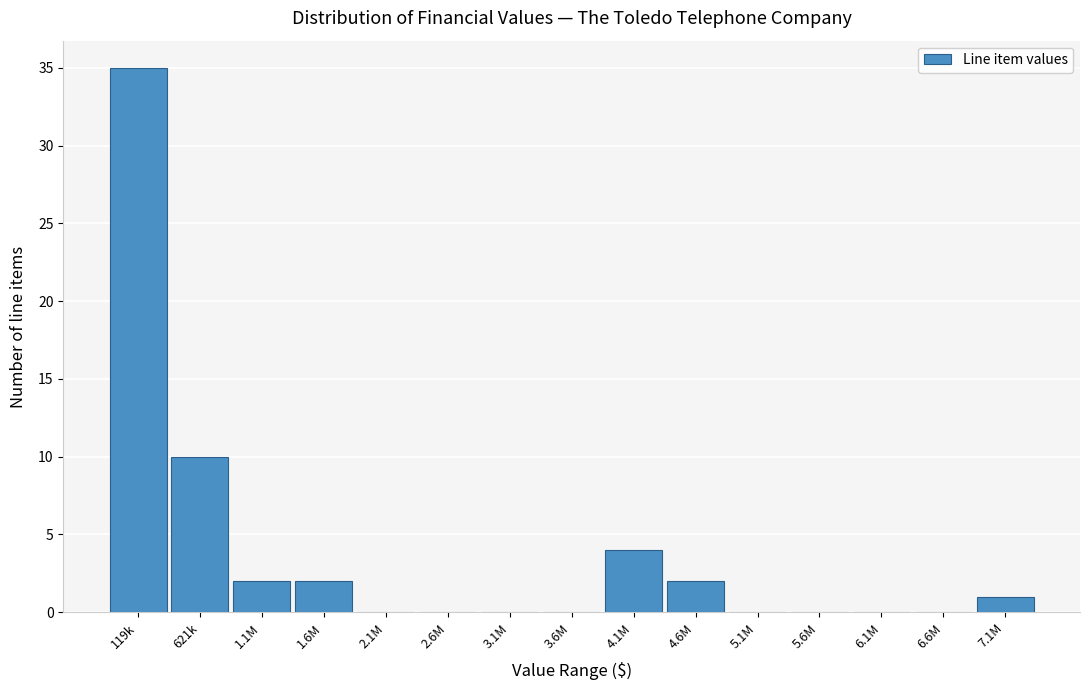

Reading left to right, extract all data points from this chart.

119k=35	621k=10	1.1M=2	1.6M=2	2.1M=0	2.6M=0	3.1M=0	3.6M=0	4.1M=4	4.6M=2	5.1M=0	5.6M=0	6.1M=0	6.6M=0	7.1M=1